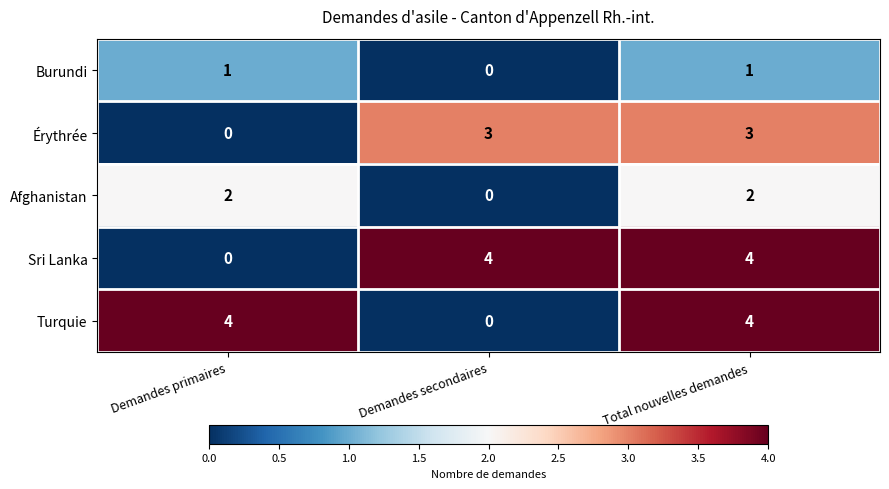

What is the difference between the Turquie values at Total nouvelles demandes and Demandes secondaires?

4